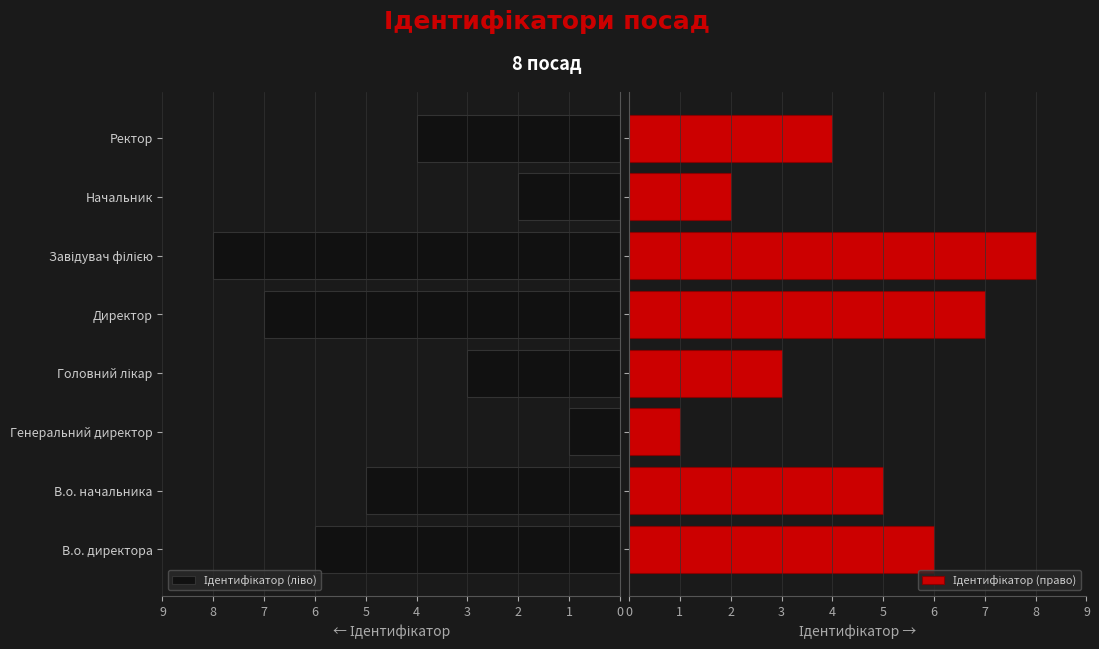

True or false: Ідентифікатор (право) has a value of 3 at В.о. директора.

False